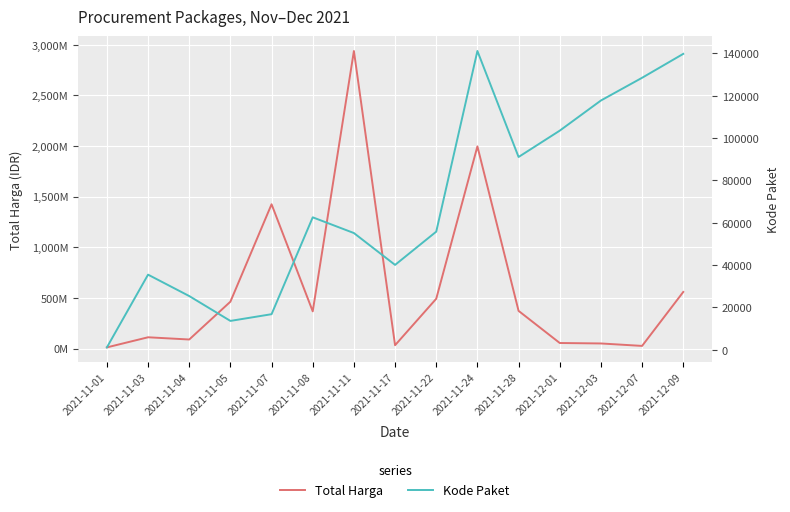

At how many categories does at least one series exceed 2690377088?

1